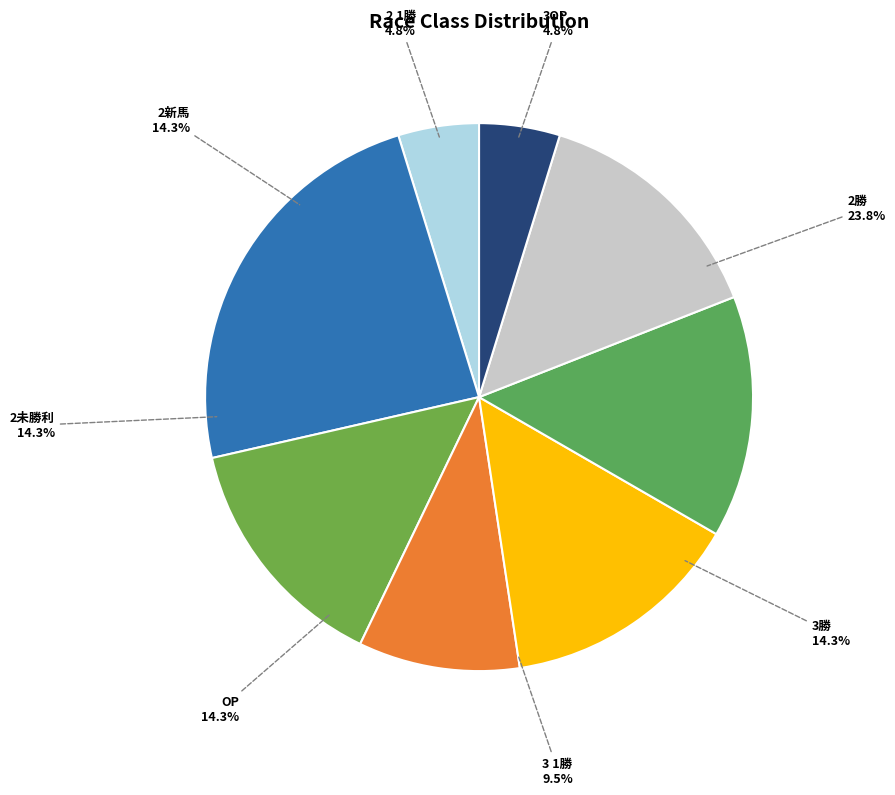

Which slice is the smallest?

1勝